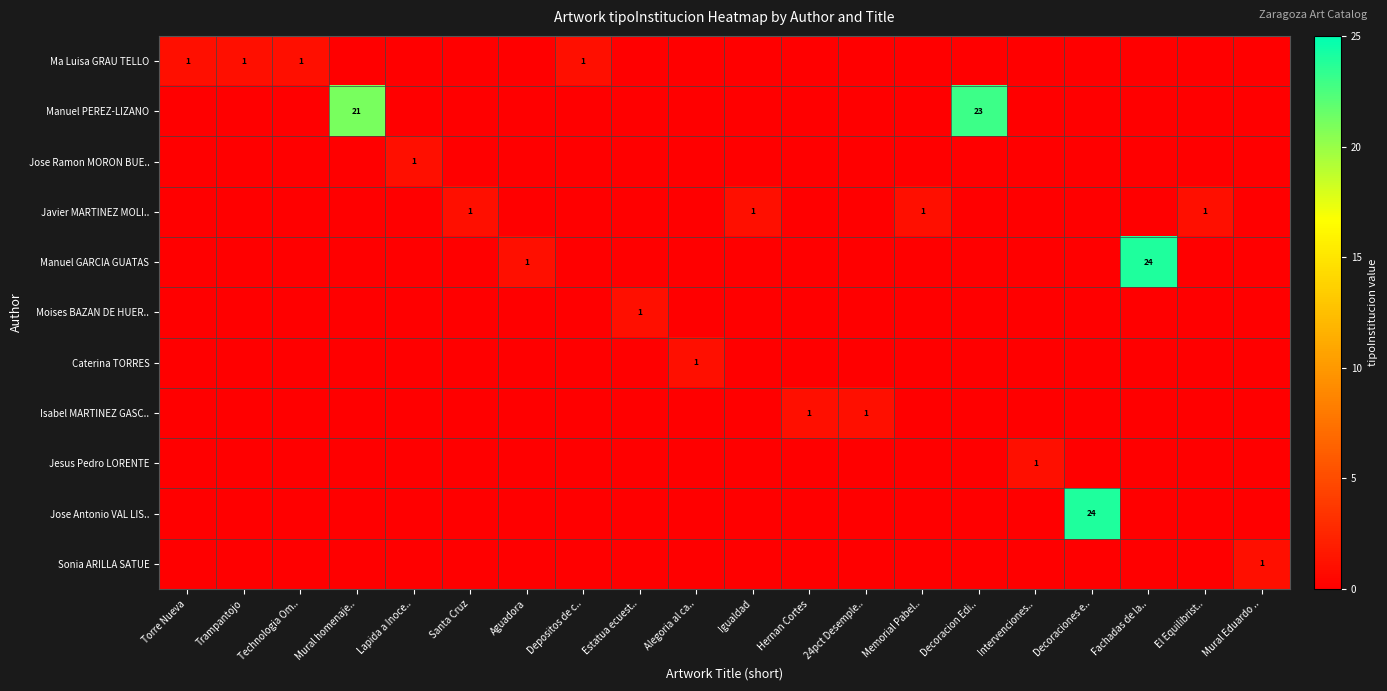

Which category has the highest value across all series?

Fachadas de la..